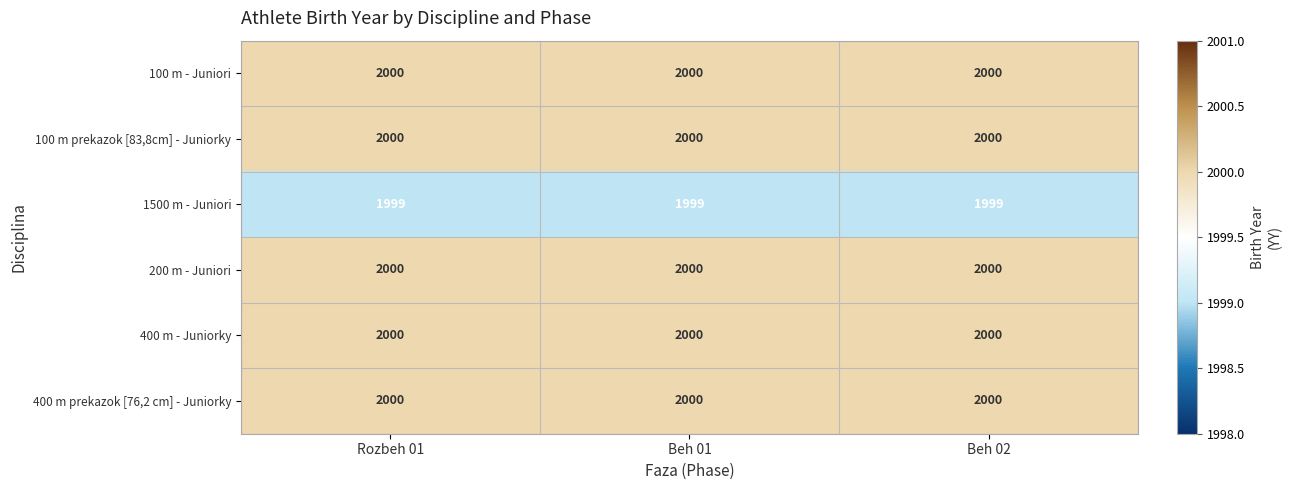

Is the value of 1500 m - Juniori at Beh 01 greater than the value of 100 m prekazok [83,8cm] - Juniorky at Beh 02?

No